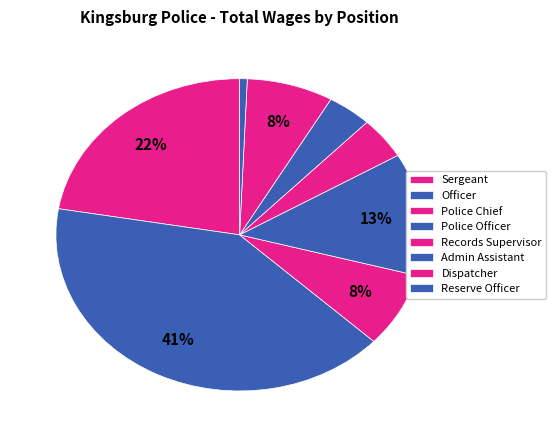

Which slice is the largest?

Officer